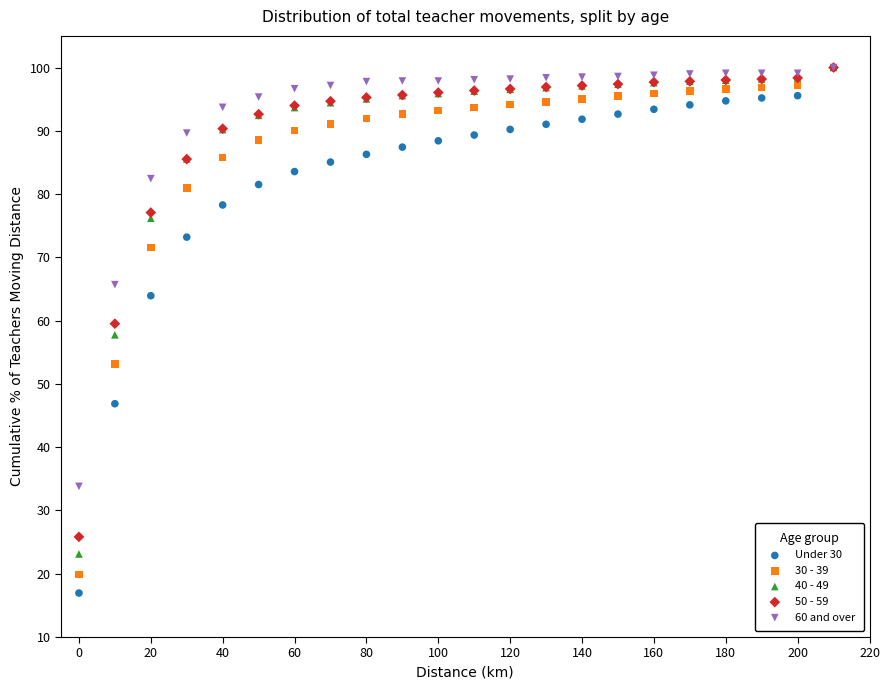

What are all the series names shown in the legend?

Under 30, 30 - 39, 40 - 49, 50 - 59, 60 and over